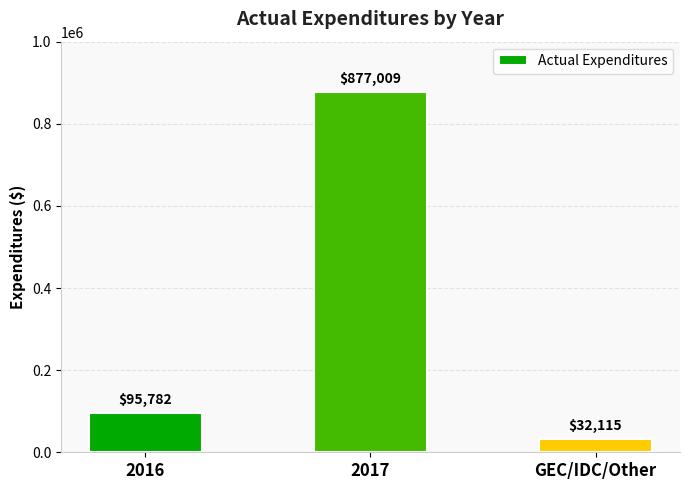

How many bars are there in total?

3